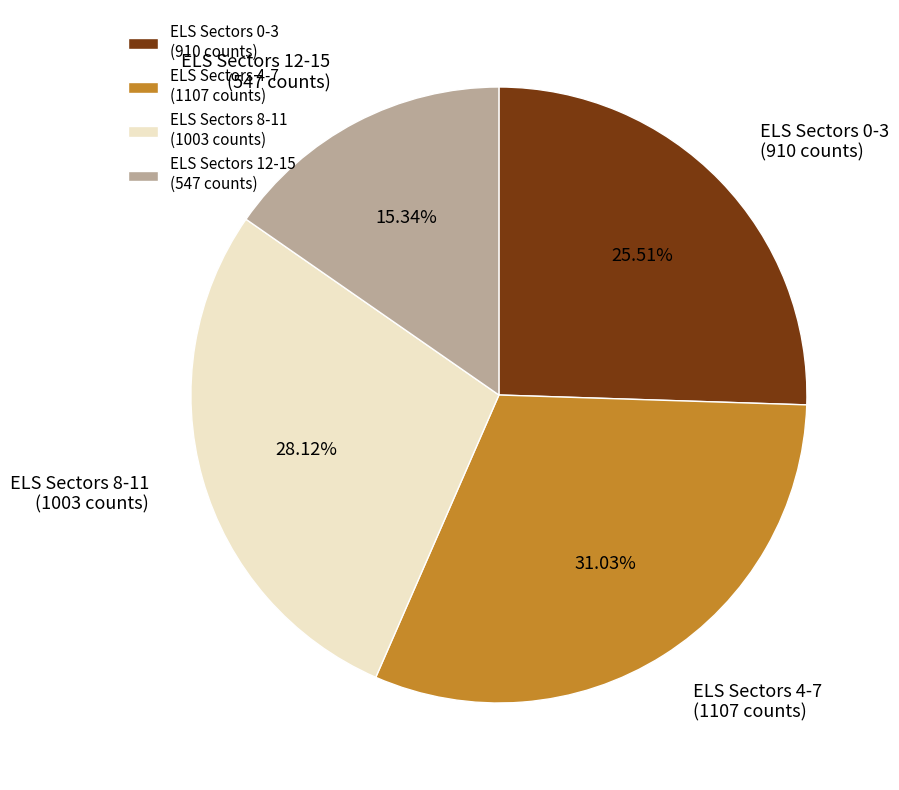

Which category has the smallest portion of the pie?

ELS Sectors 12-15 (547 counts)